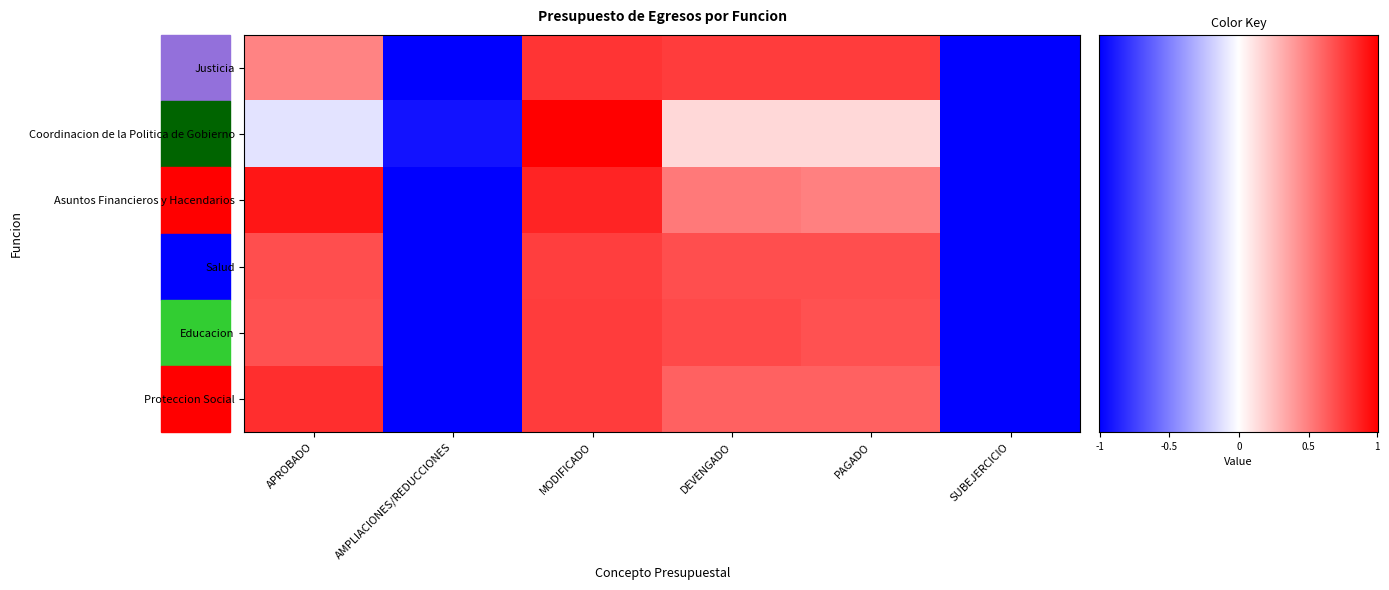

What is the lowest value of the Proteccion Social series?

-1.0